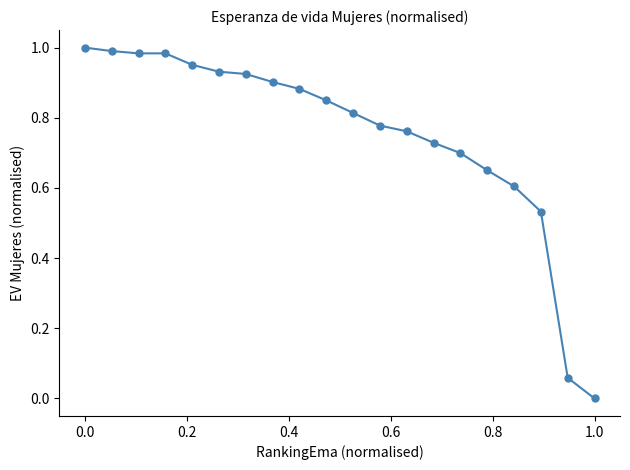

What is the sum of all values?

15.0